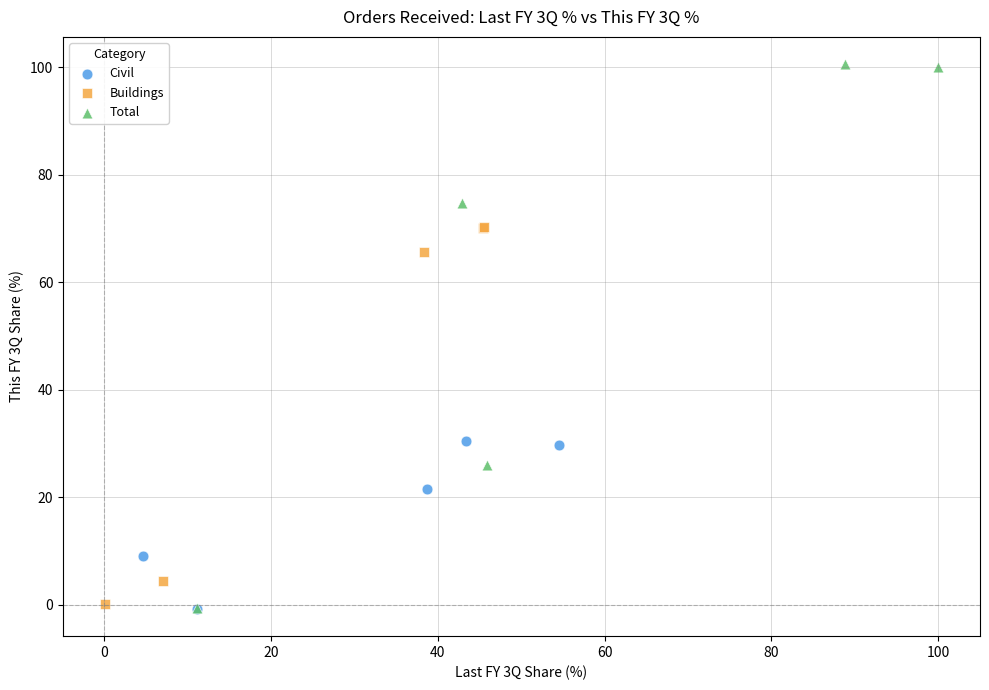

Which series has the widest spread of Y values?

Total